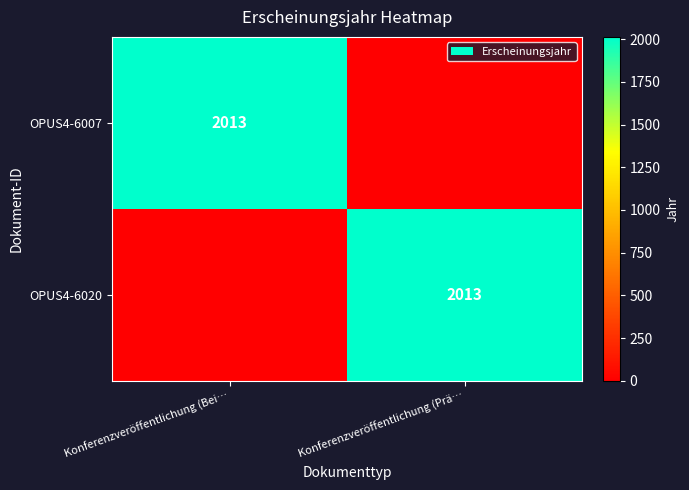

The OPUS4-6007 series shows 2013 at Konferenzveröffentlichung (Bei…. True or false?

True